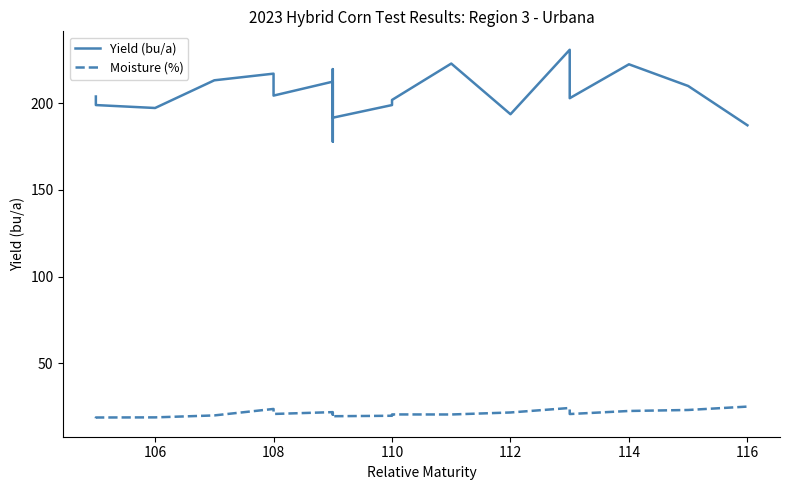

Rank the series at 108 from lowest to highest value.

Moisture (%), Yield (bu/a)